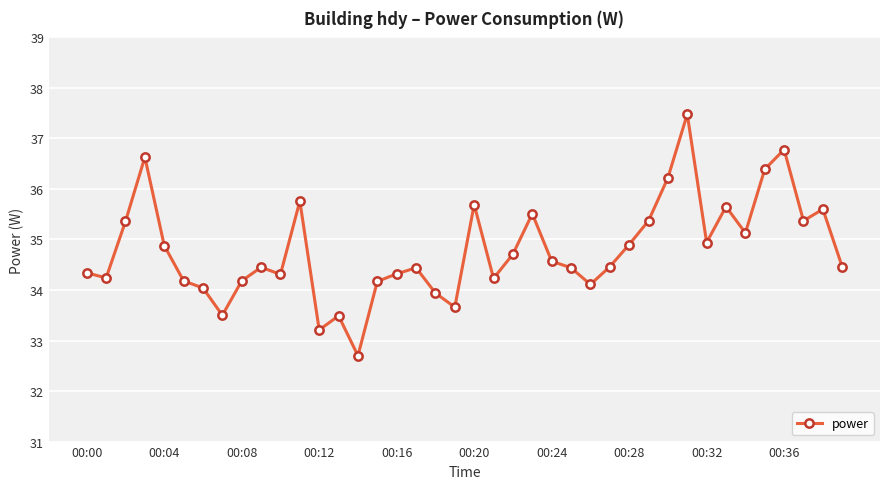

What is the maximum value shown in the chart?

37.5